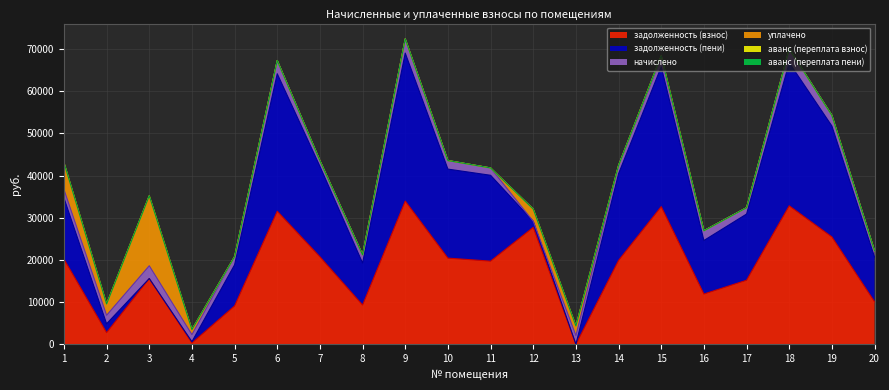

How many values in уплачено are above zero?

7